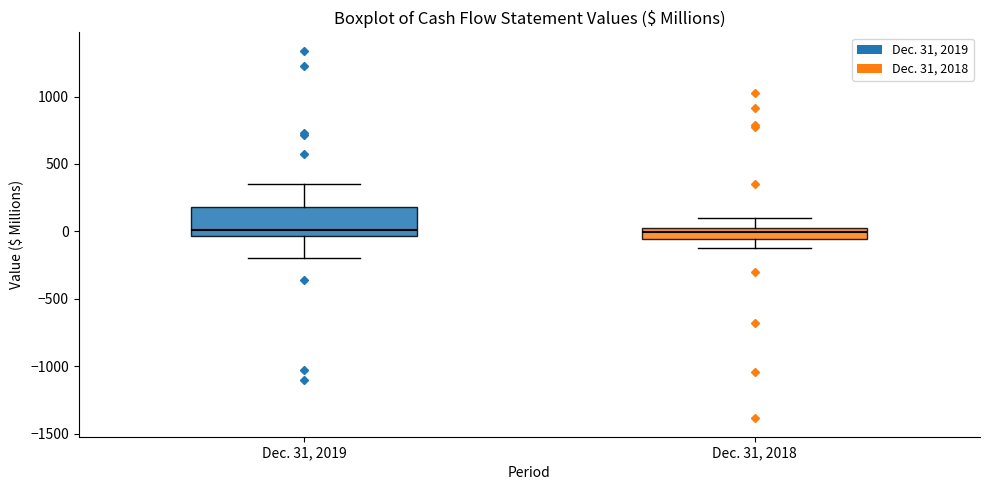

Reading left to right, read every box against the y-axis: the position of its median line, the range the box covers, and the ends of its whiskers. The values are not printed on the chart, so give them approximately, as read against the axis.

Dec. 31, 2019: median 0, box -50 to 200, whiskers -200 to 350
Dec. 31, 2018: median 0, box -50 to 50, whiskers -150 to 100